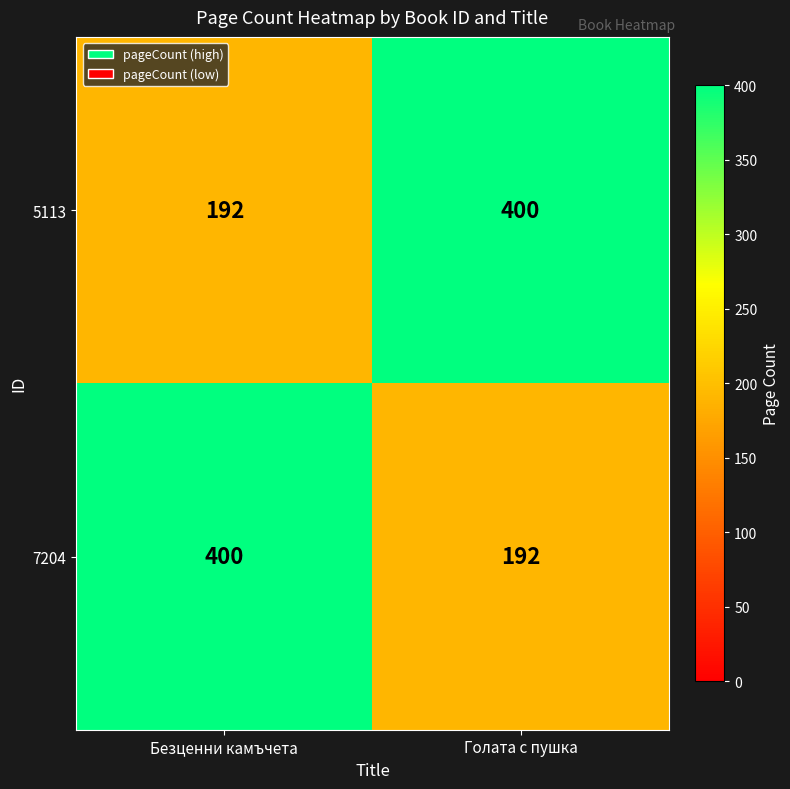

What is the minimum value shown in the chart?

192